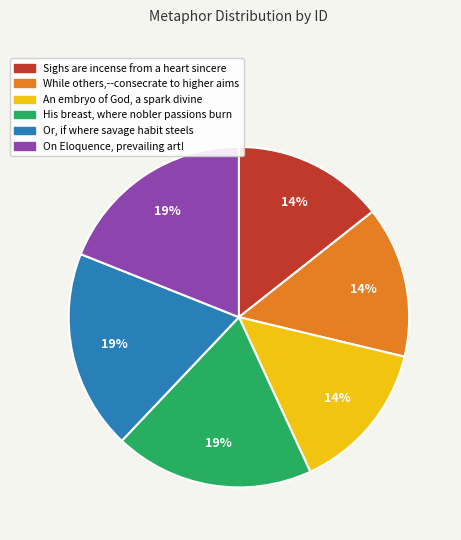

To the nearest percent, what percentage of the pie is Sighs are incense from a heart sincere?

14%